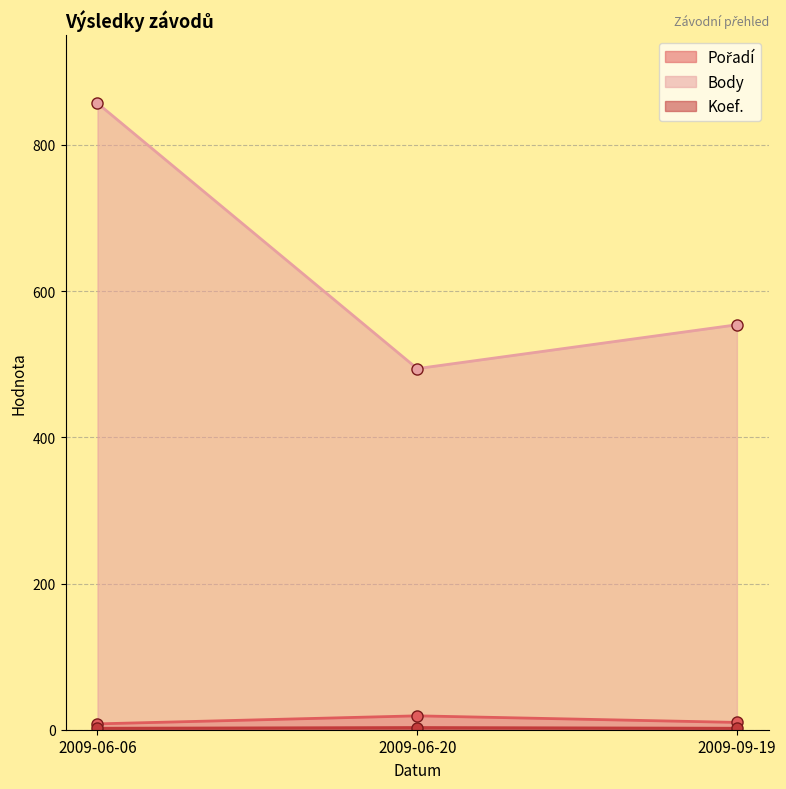

Reading left to right, list all the values displayed in this chart.

Pořadí: 2009-06-06=8	2009-06-20=19	2009-09-19=10
Body: 2009-06-06=857	2009-06-20=494	2009-09-19=554
Koef.: 2009-06-06=2	2009-06-20=3	2009-09-19=2